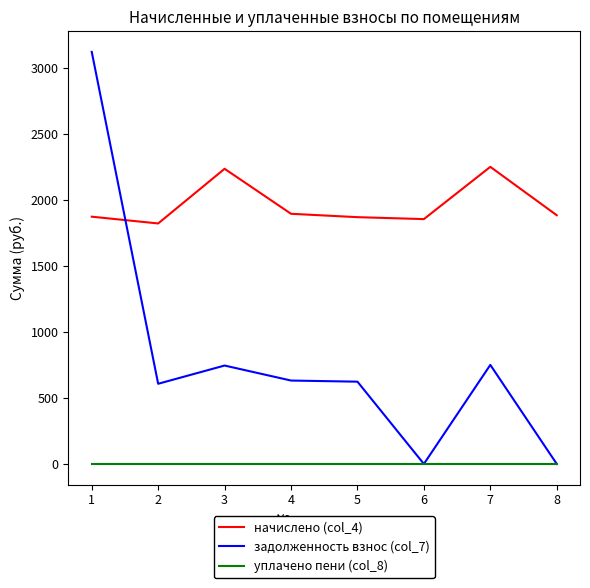

List the series in order of their peak value, lowest first.

уплачено пени (col_8), начислено (col_4), задолженность взнос (col_7)